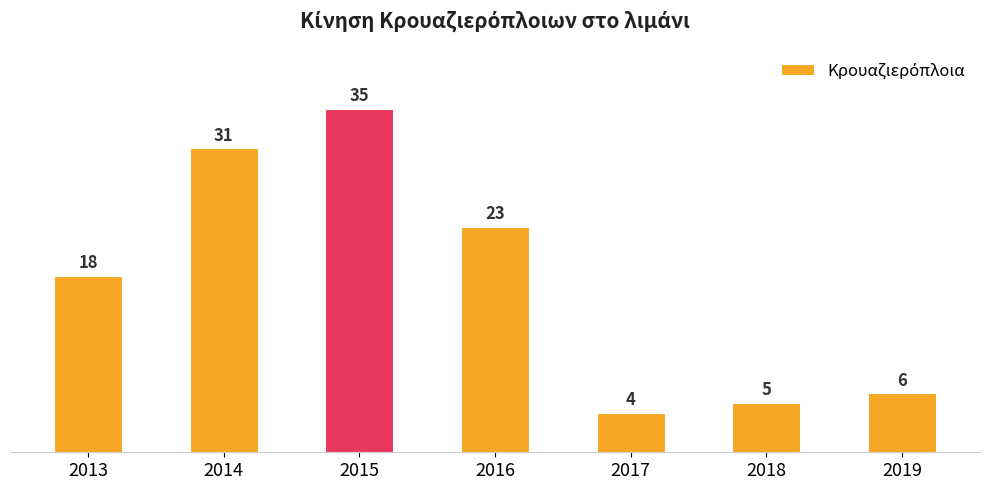

Is it true that the value at 2013 is 11?

False